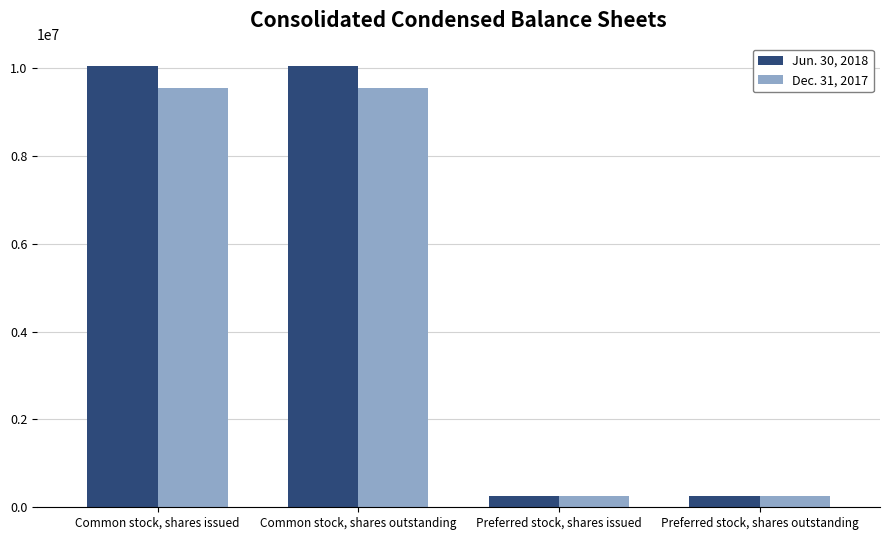

What is the total value across all series at Preferred stock, shares outstanding?

500000